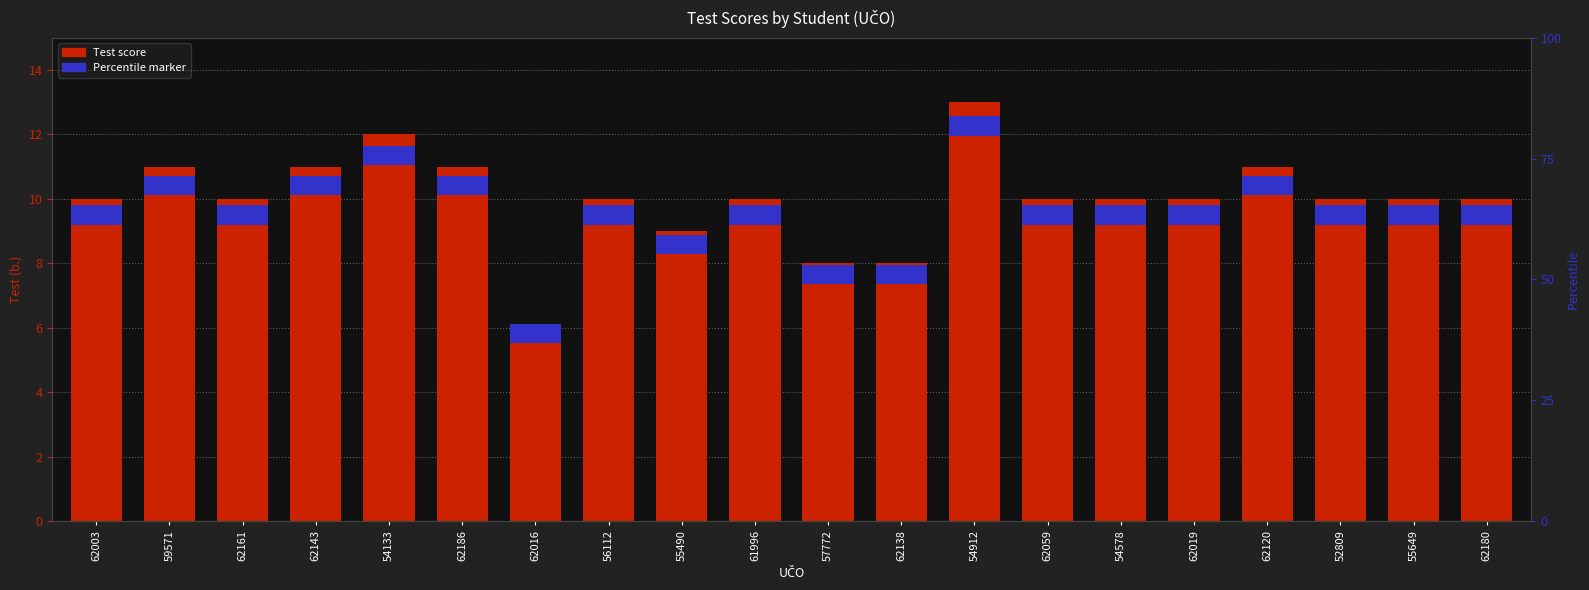

What is the spread (max minus min) of values at 56112?

9.4